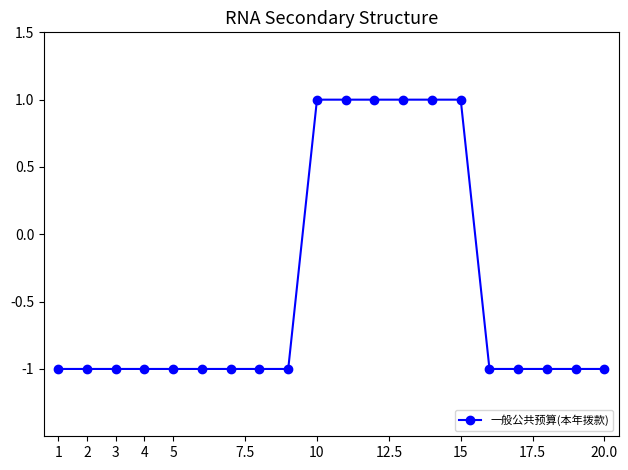

What is the value of the 19th point from the left?

-1